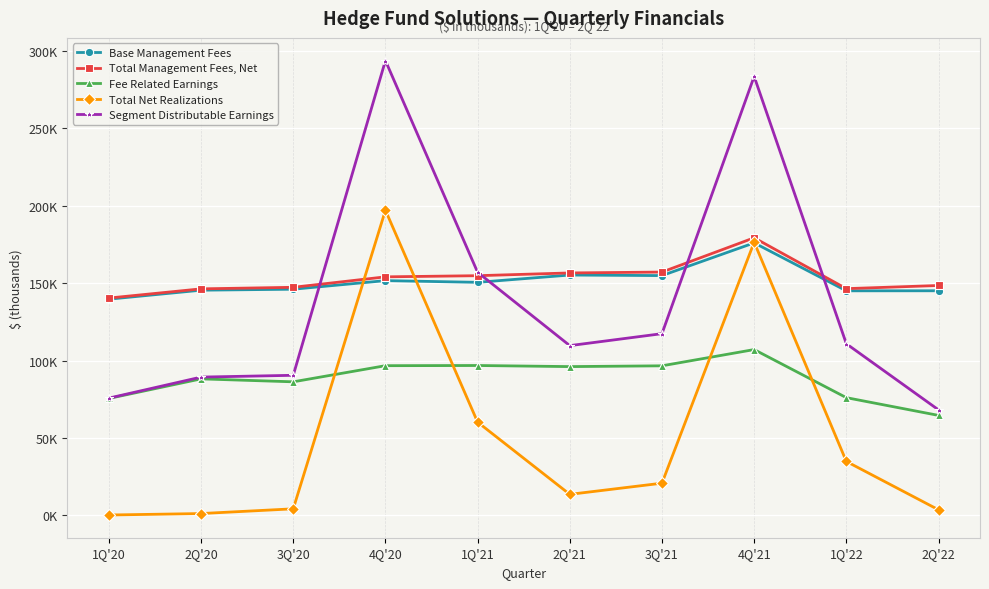

What is the lowest value of the Base Management Fees series?

139656